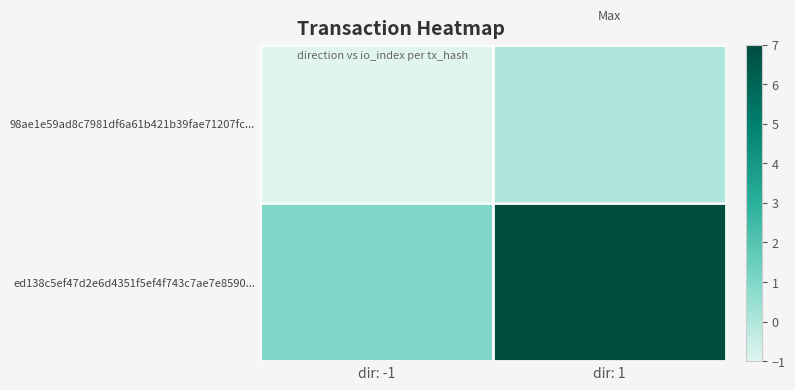

Which series changed the most between dir: -1 and dir: 1?

ed138c5ef47d2e6d4351f5ef4f743c7ae7e8590...